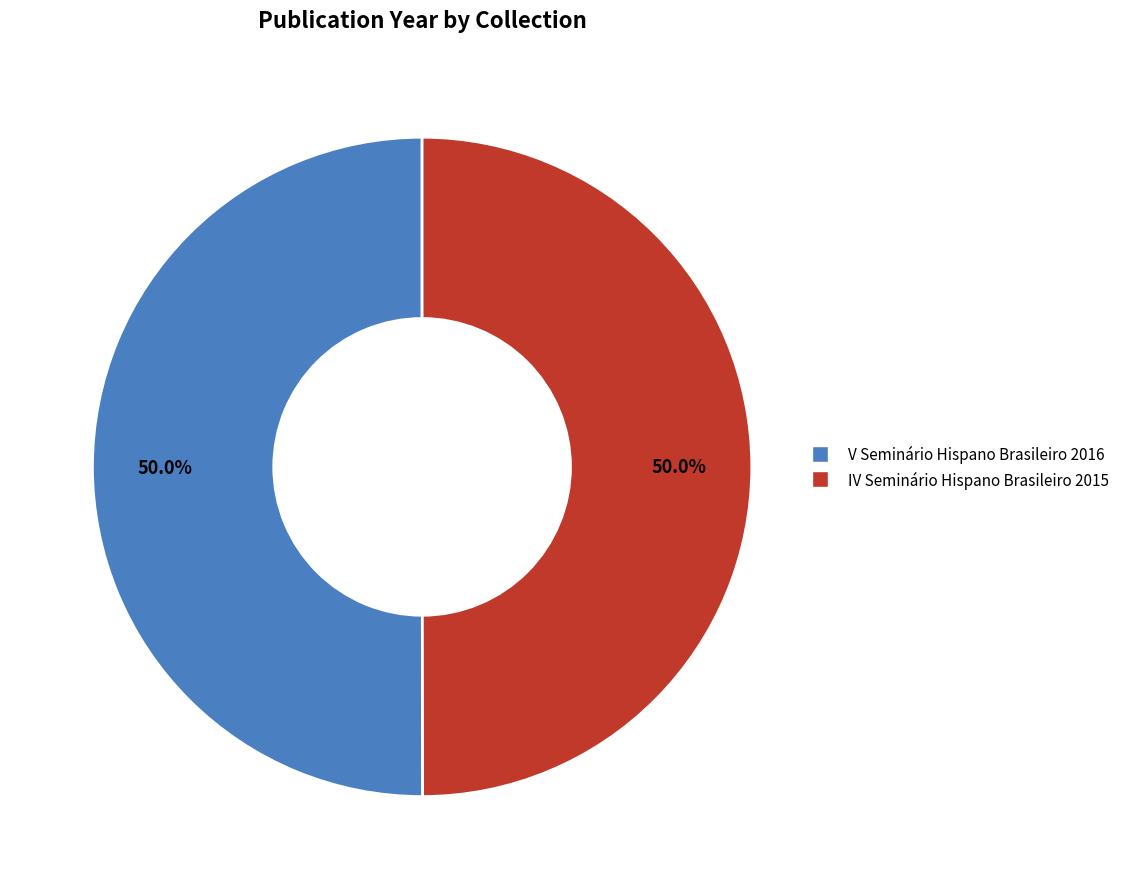

What percentage do V Seminário Hispano Brasileiro 2016 and IV Seminário Hispano Brasileiro 2015 together represent?

100.0%